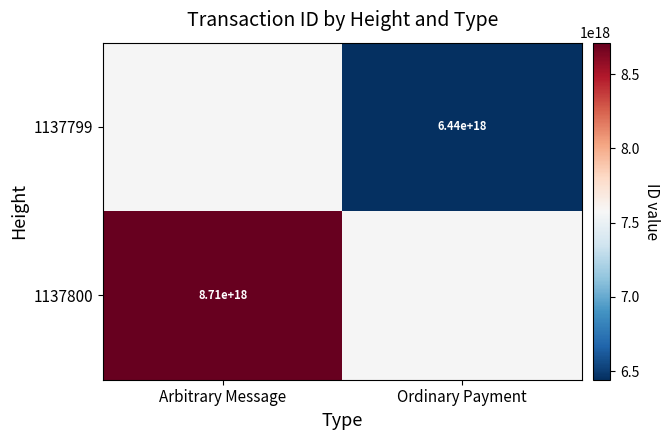

The 1137800 series shows 3241527663405481472.0 at Arbitrary Message. True or false?

False